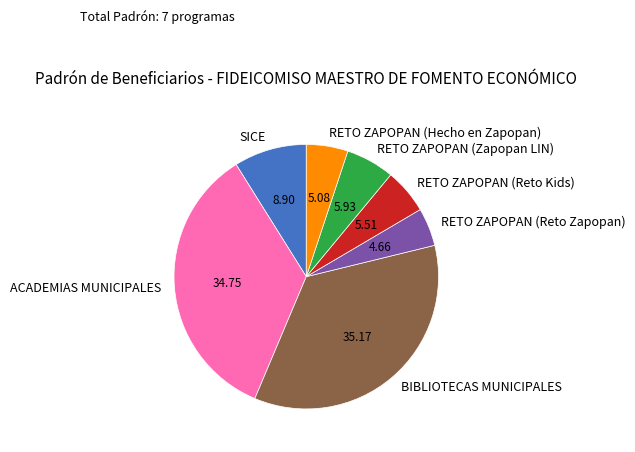

Is there a majority slice in this chart?

No